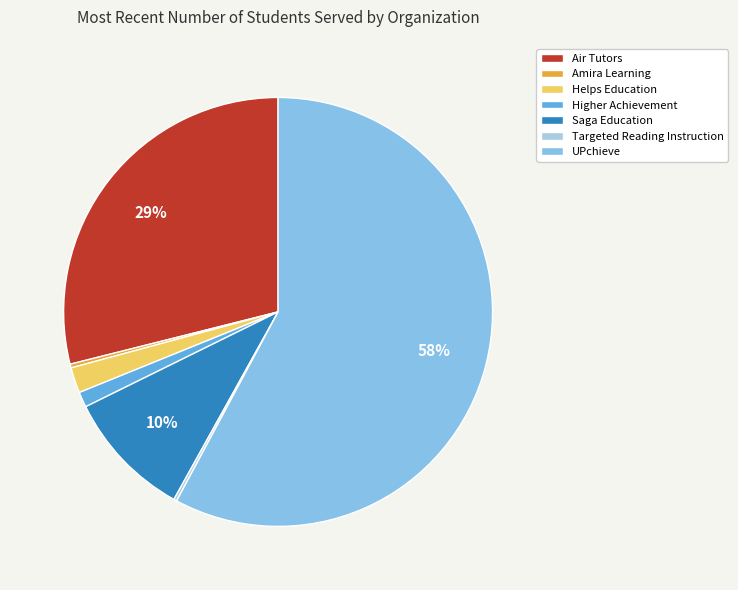

Is it true that UPchieve is 45% of the pie?

False